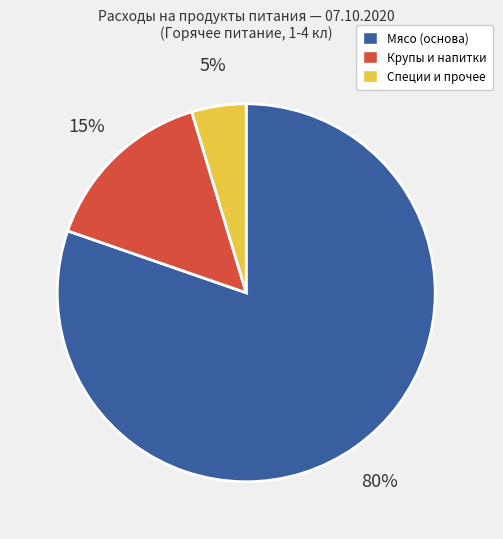

Does any single category account for the majority?

Yes